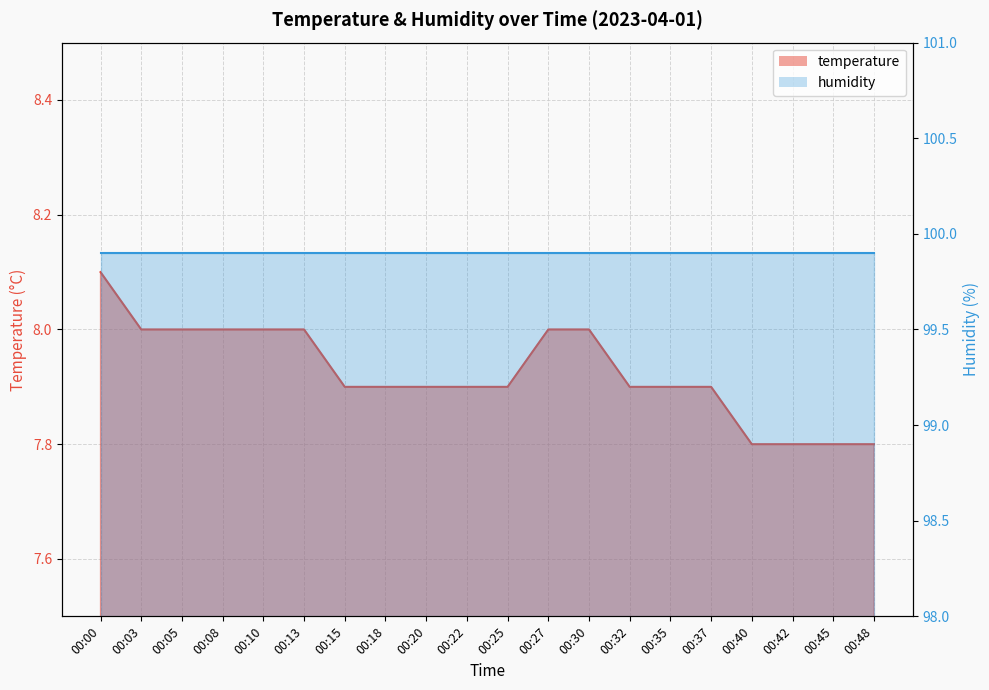

What is the difference between the second highest and minimum values?

0.2